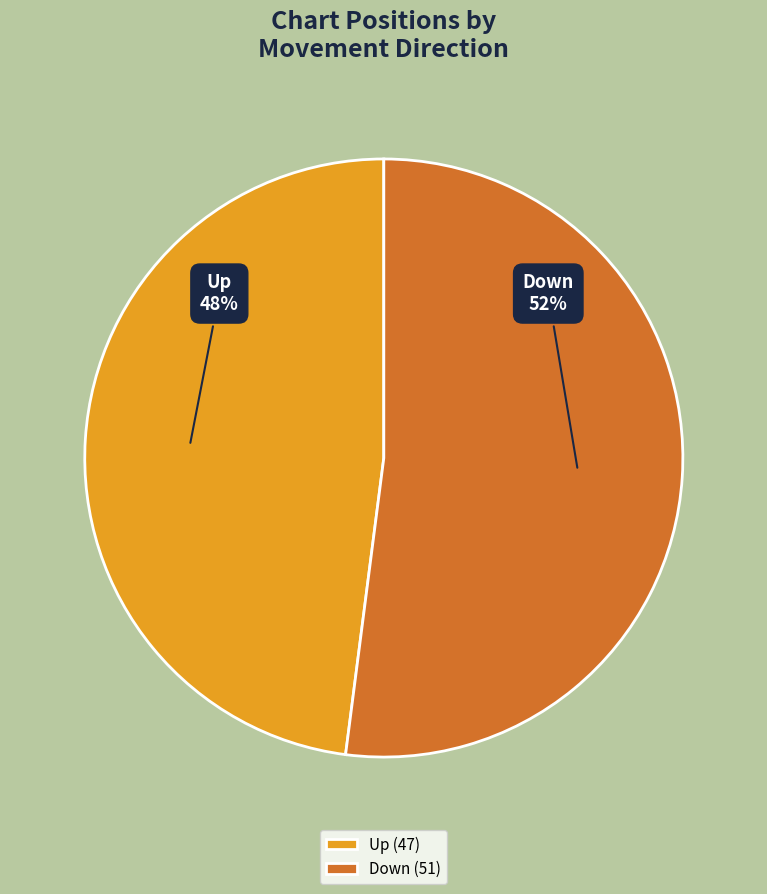

Is the sum of Up (47) and Down (51) greater than half?

Yes